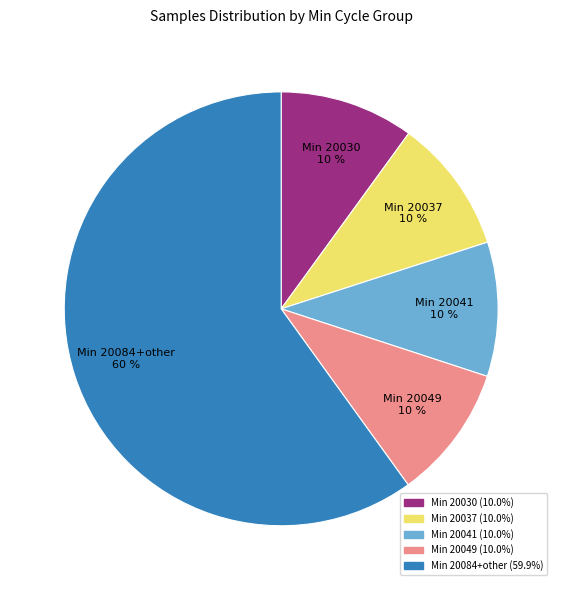

Combined, do Min 20049 and Min 20030 account for over 50%?

No